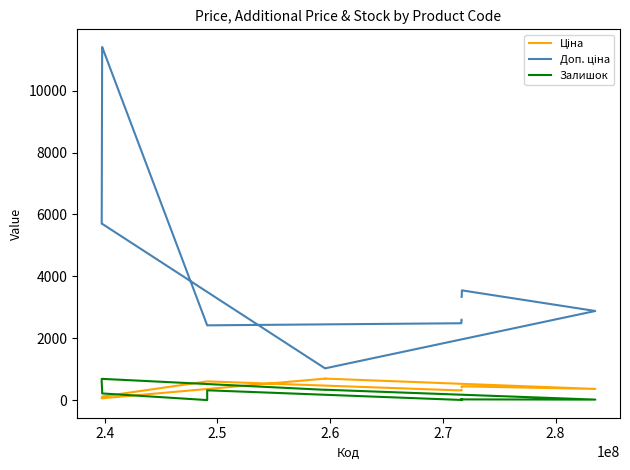

Which series has the widest spread of values?

Доп. ціна